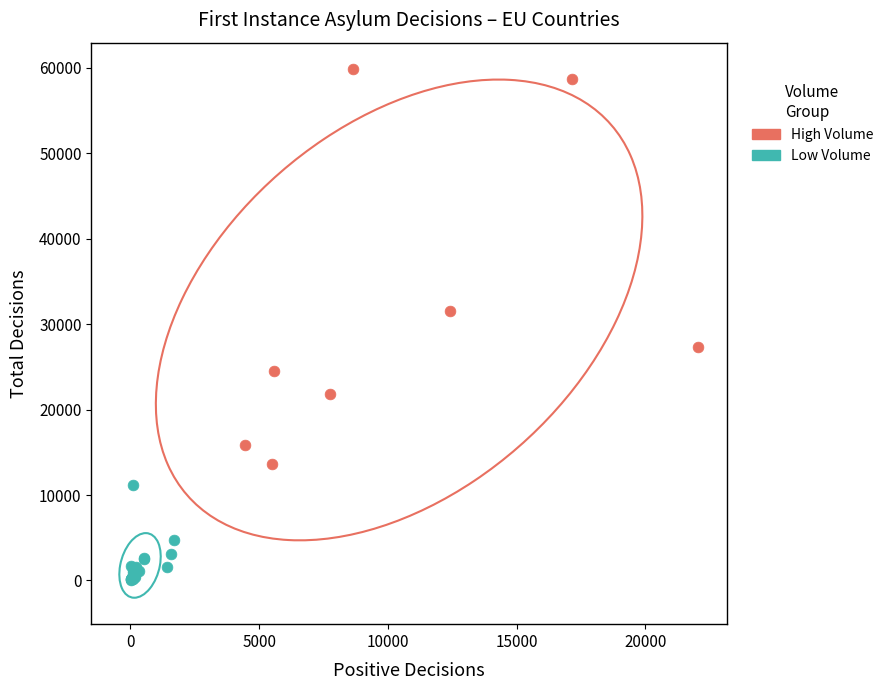

Which series reaches the maximum Y coordinate?

High Volume